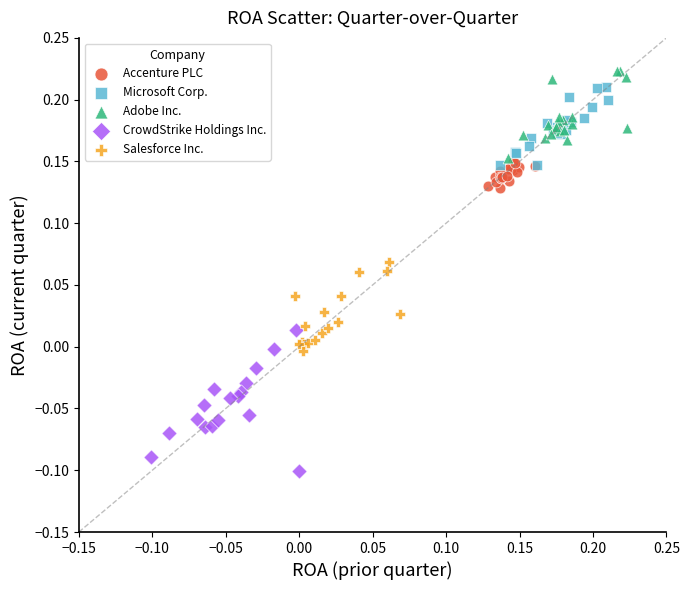

Which series has the largest Y range (max minus min)?

CrowdStrike Holdings Inc.